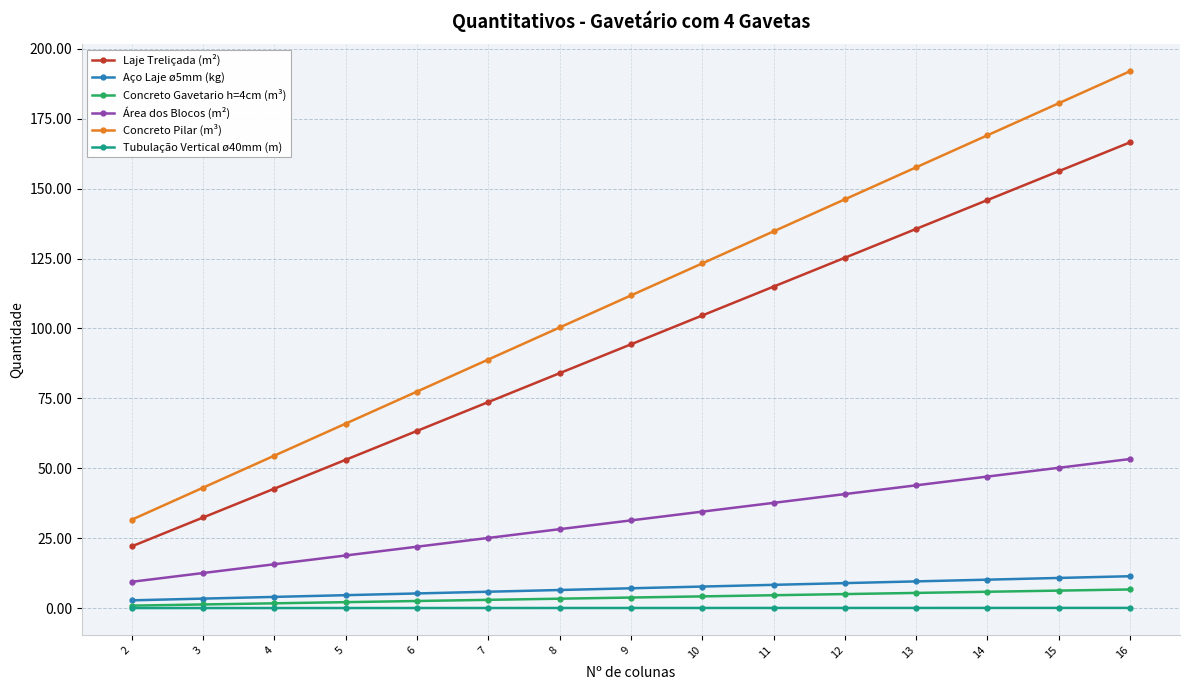

Is it true that Concreto Pilar (m³) equals 101.4 at 13?

False